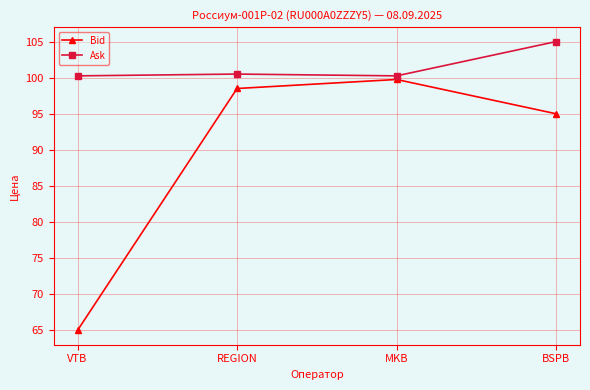

At which category does the chart reach its peak across all series?

BSPB